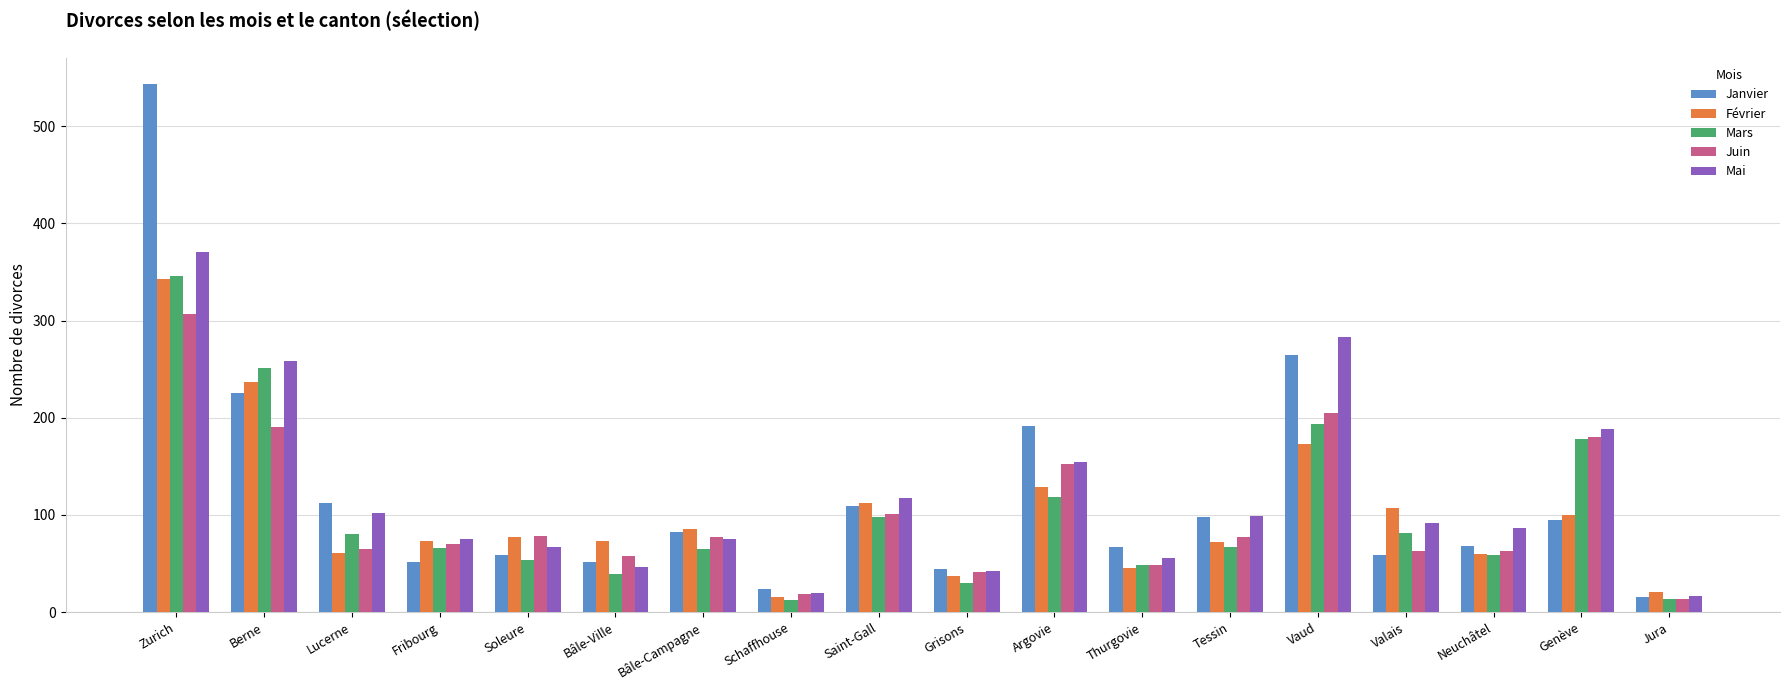

What is the value of the Mai bar at the 7th from the left?

75